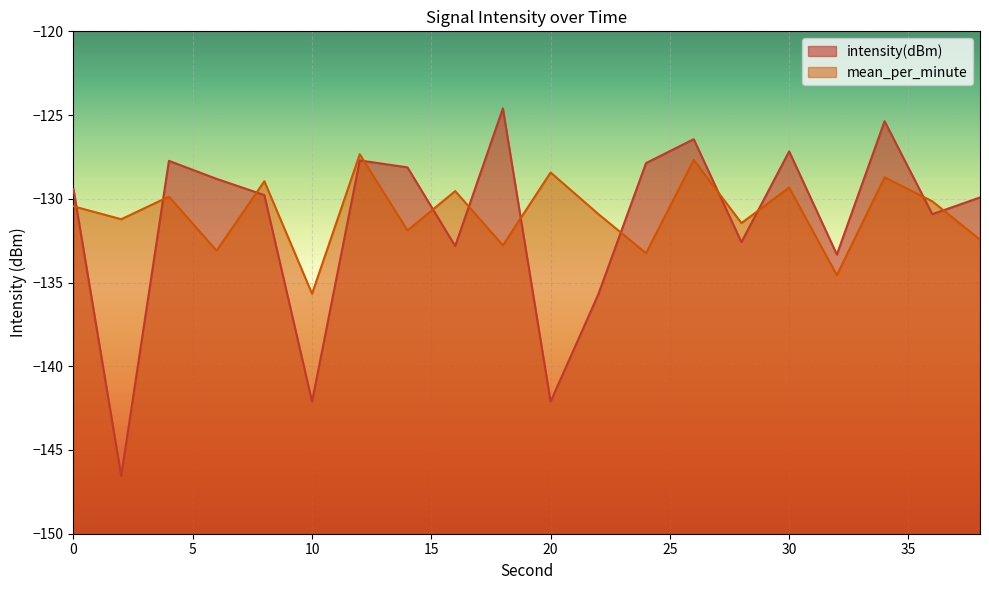

True or false: mean_per_minute and intensity(dBm) intersect in this chart.

True